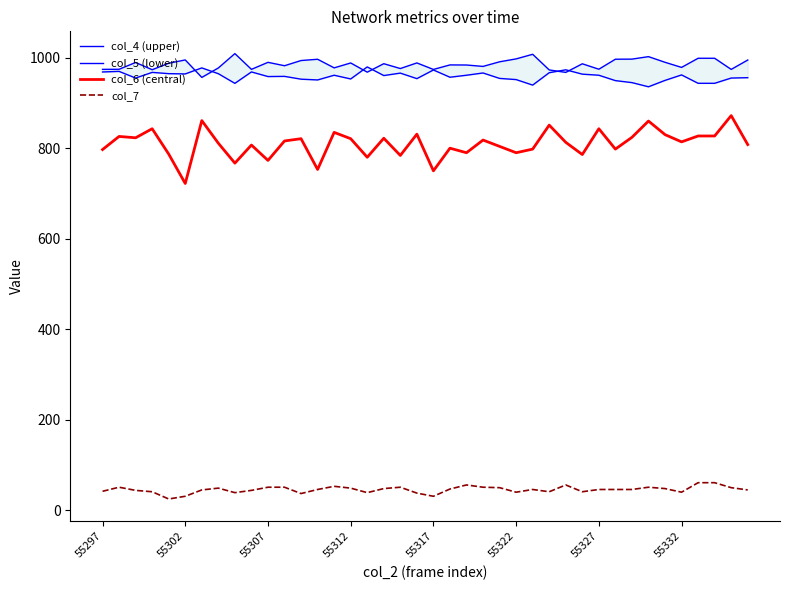

Is it true that col_7 equals 49 at 55312?

True